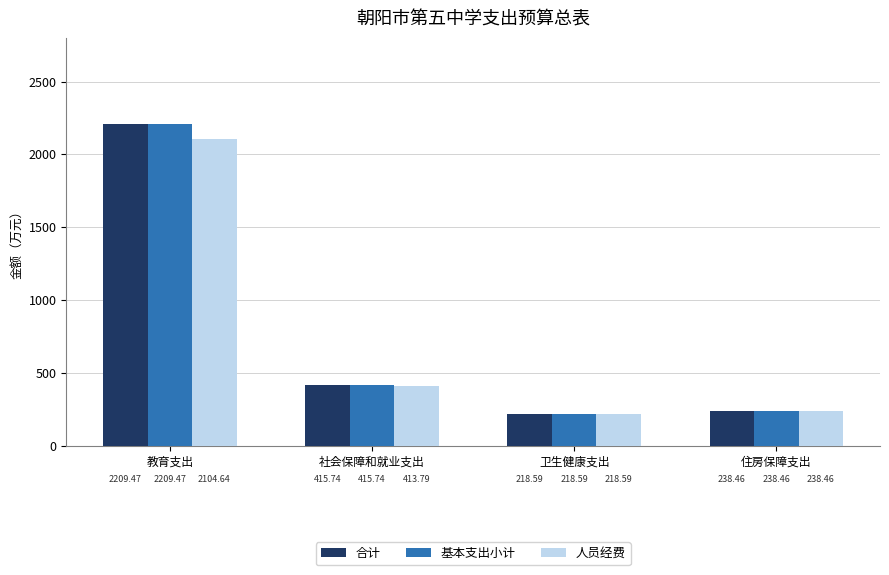

What is the sum of all 人员经费 values?

2975.5